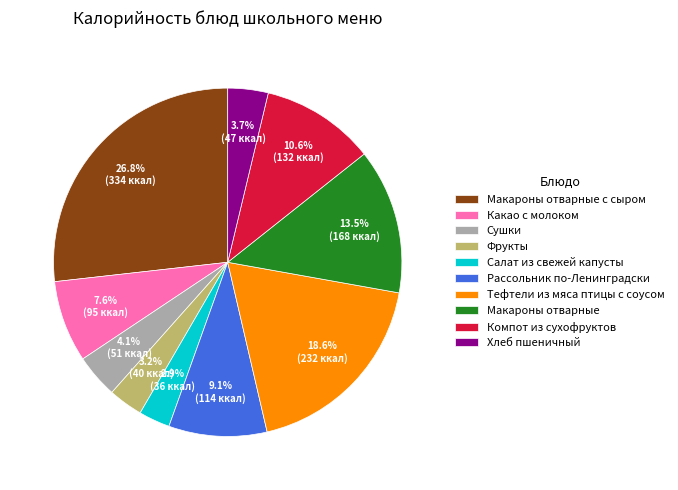

How many segments does this pie chart have?

10